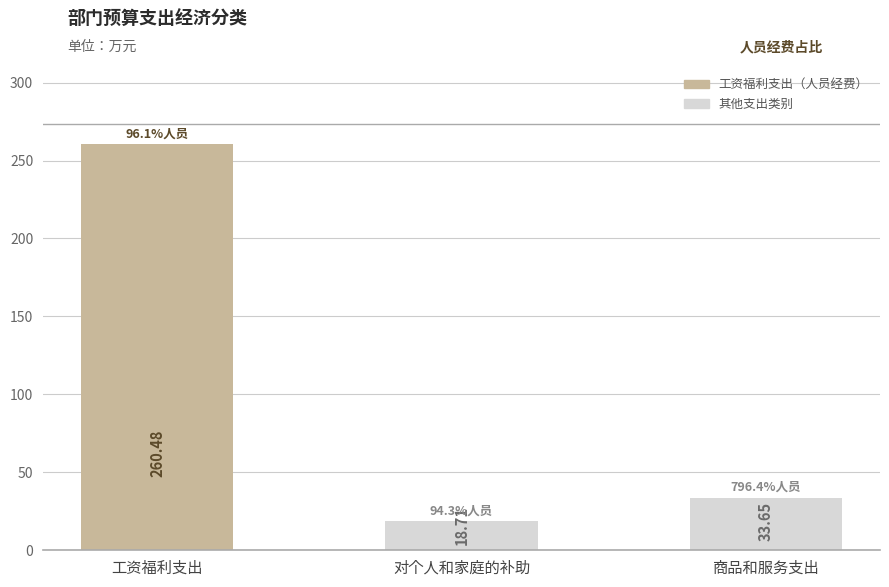

How many values are below 33?

1